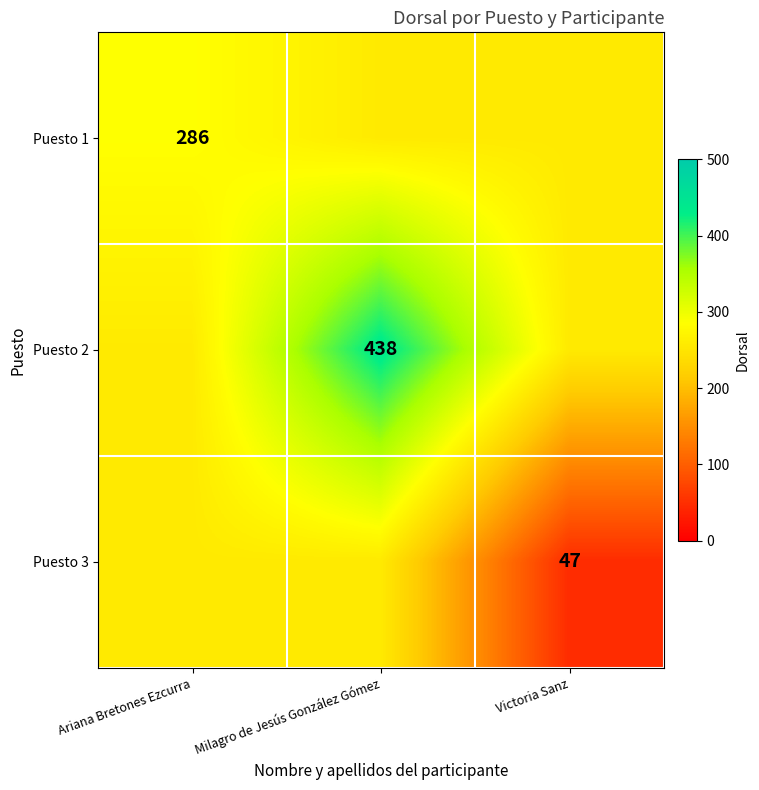

The value of Puesto 1 at Ariana Bretones Ezcurra is 286. True or false?

True